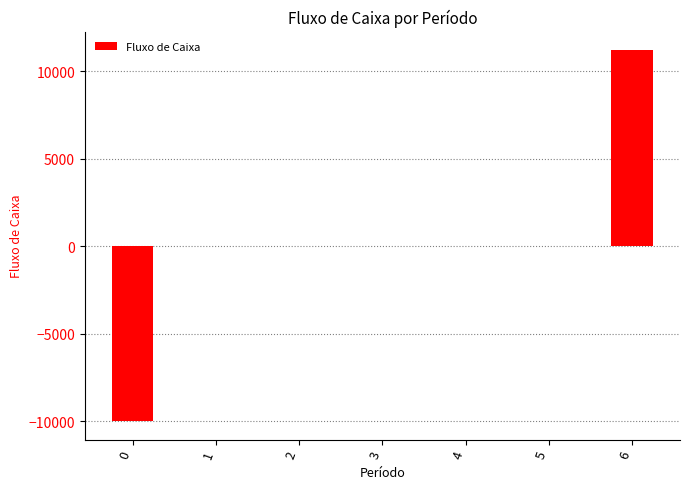

Reading left to right, transcribe all the data shown in this chart.

0=-10000	1=0	2=0	3=0	4=0	5=0	6=11200